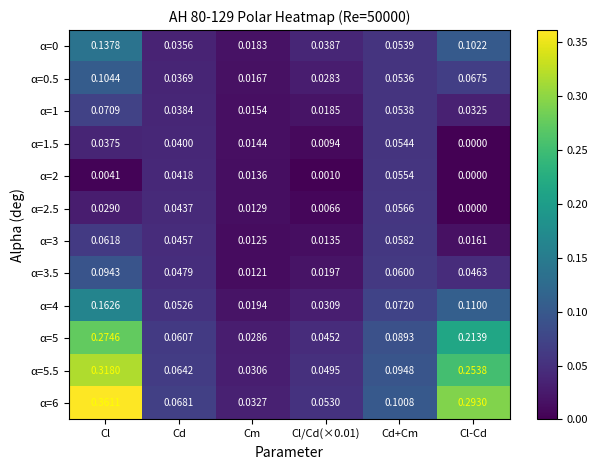

At which category is the sum across all series the highest?

Cl